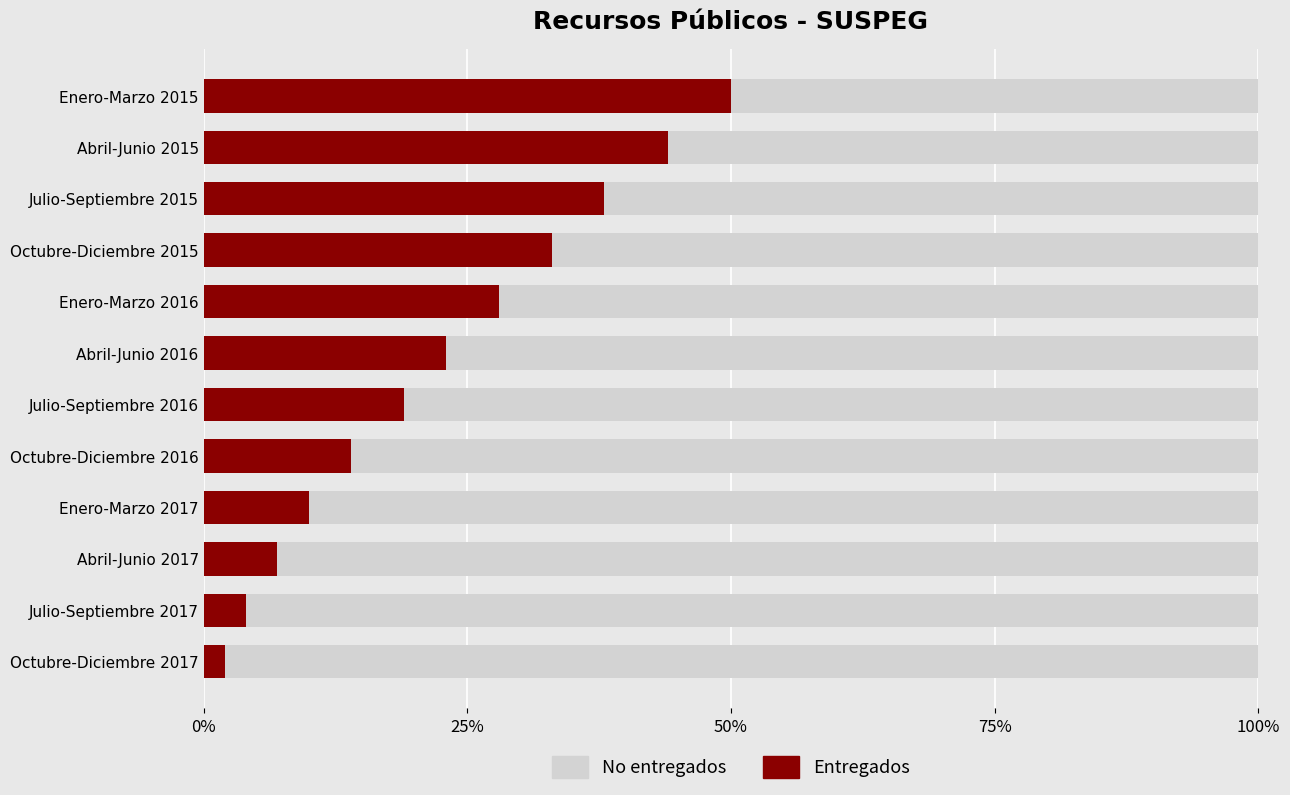

Is the value of Entregados at 75% greater than the value of No entregados at 6?

No